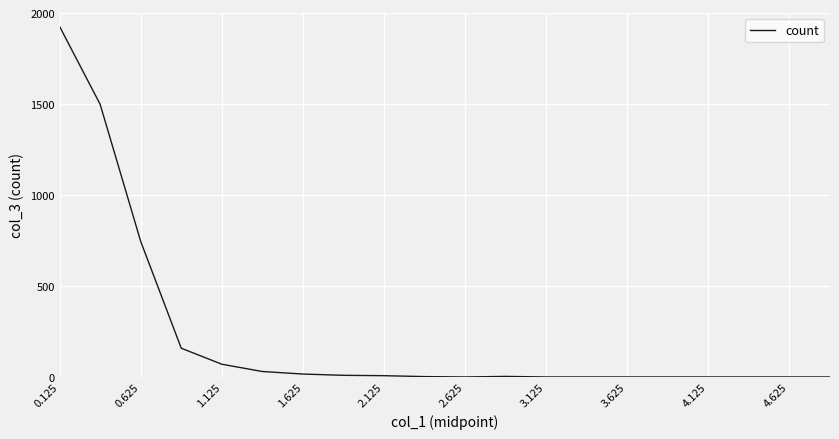

What is the difference between the maximum and minimum values?

1926